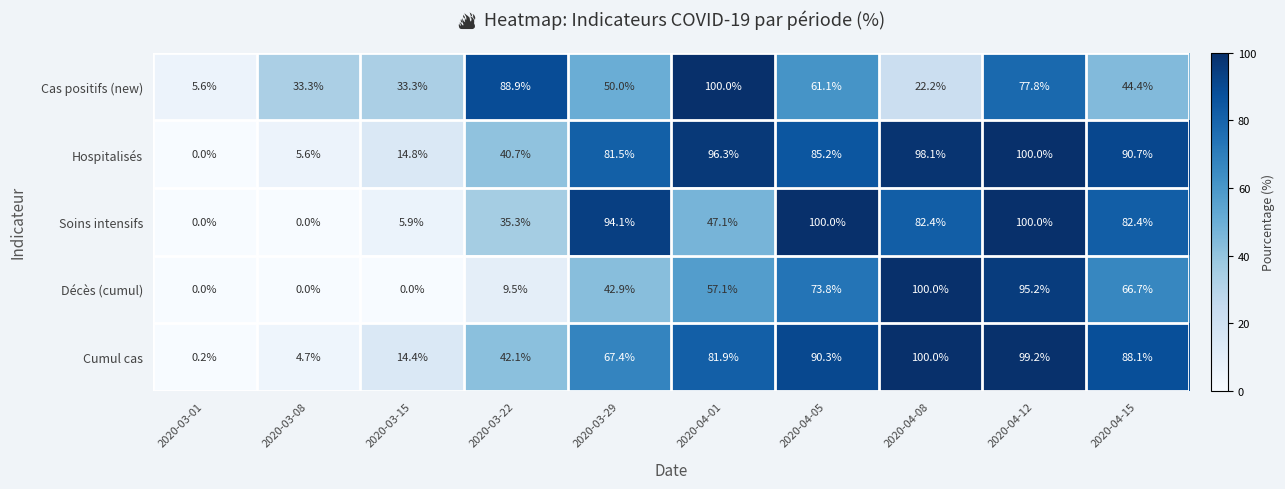

What is the difference between the highest and lowest values at 2020-03-15?

33.3